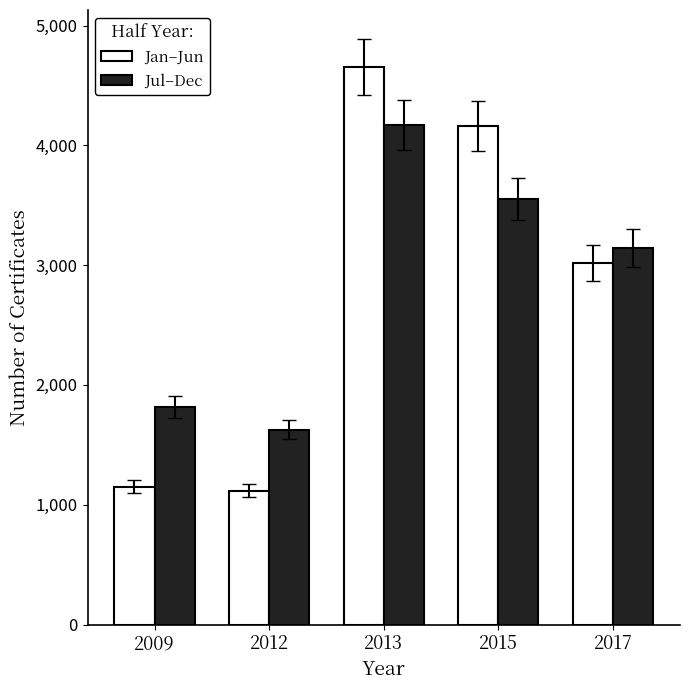

Reading left to right, extract all data points from this chart.

Jan–Jun: 2009=1152	2012=1118	2013=4653	2015=4164	2017=3020
Jul–Dec: 2009=1819	2012=1627	2013=4170	2015=3552	2017=3144